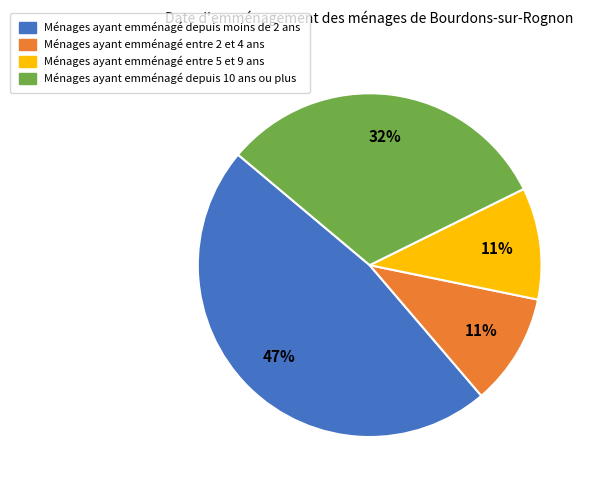

Does any single category account for the majority?

No